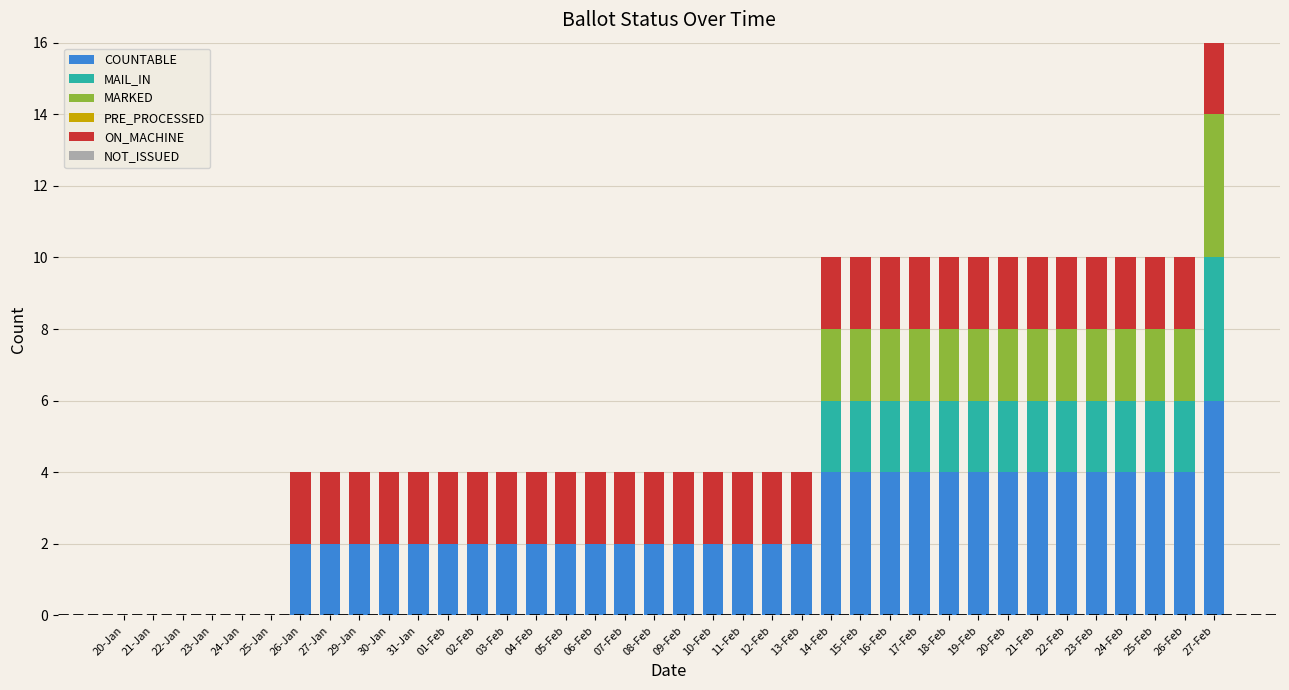

At which category is the sum across all series the highest?

27-Feb